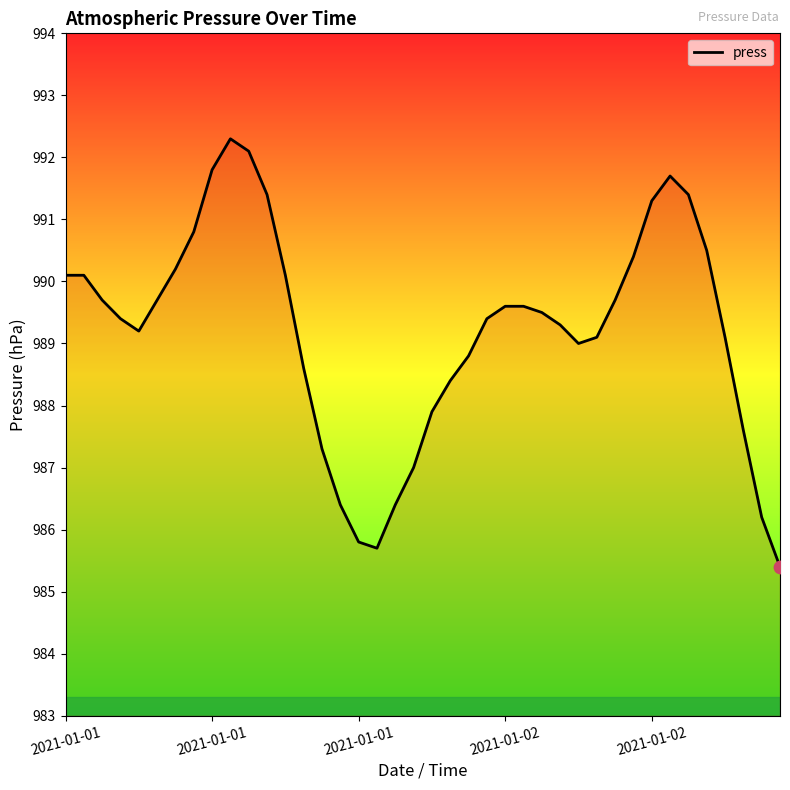

What is the difference between the maximum and minimum values?

6.9